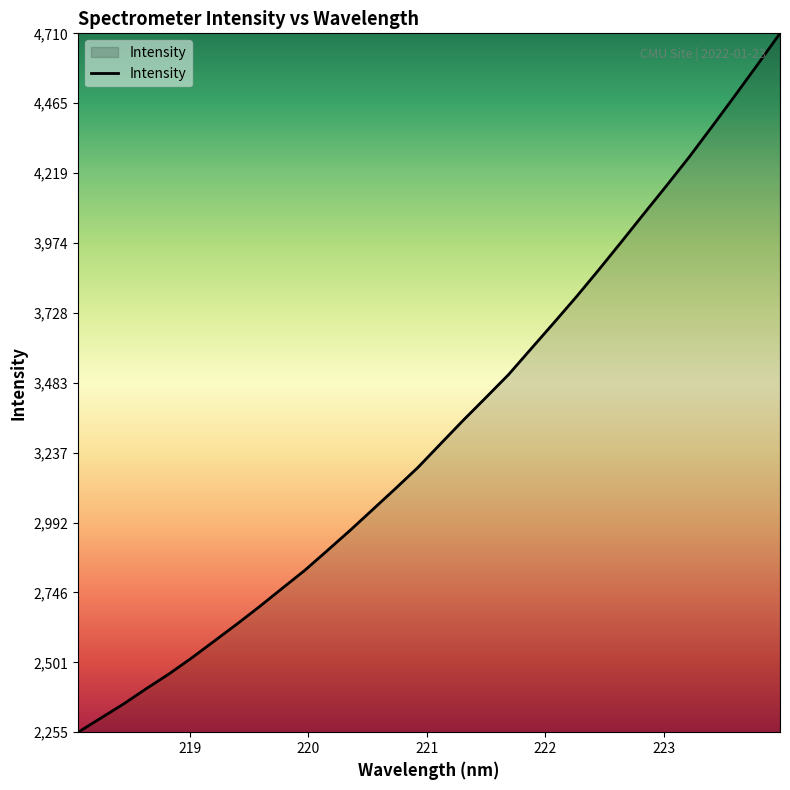

What is the greatest value displayed?

4710.6